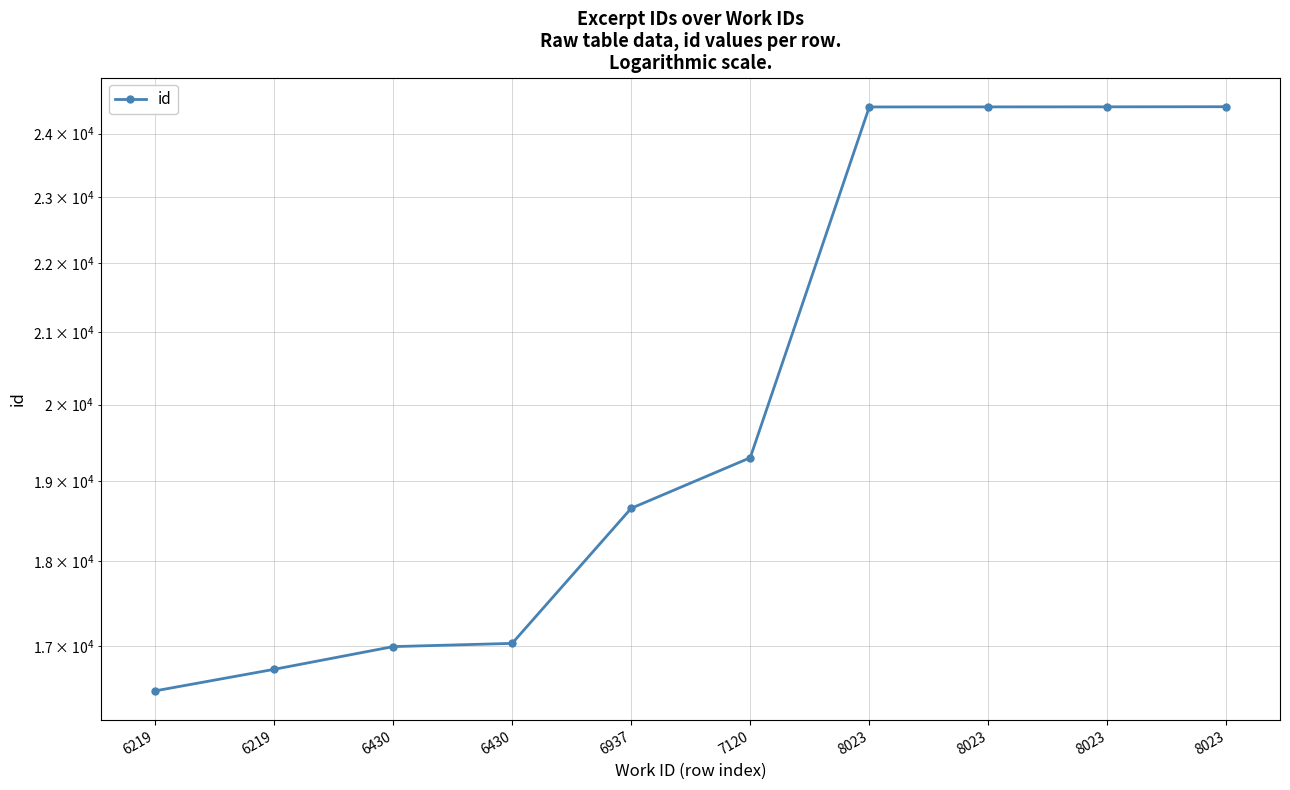

What is the difference between the maximum and minimum values?

7946